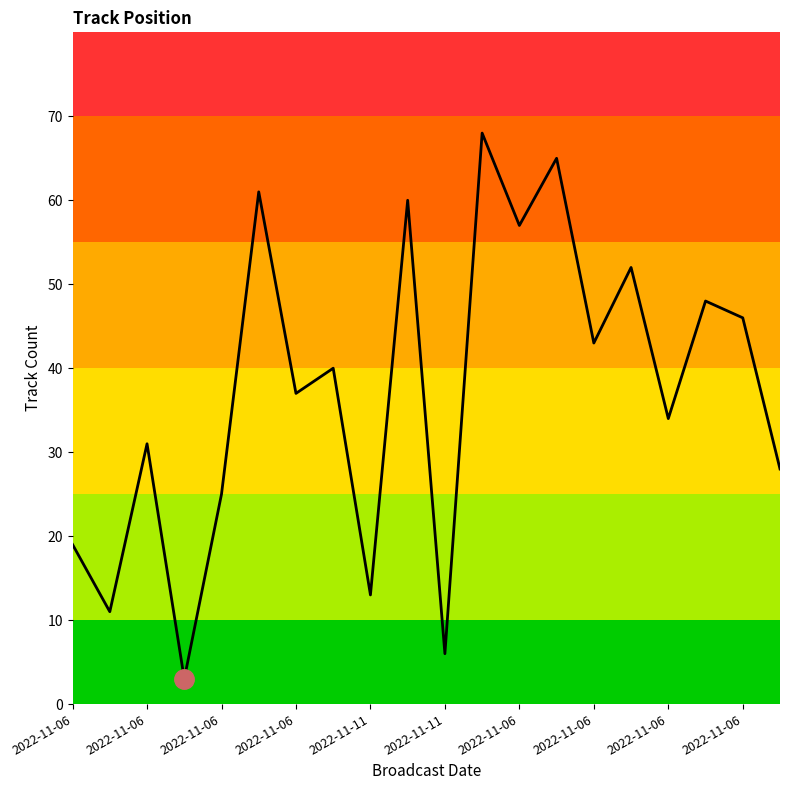

How many interior local peaks (higher than both neighbors) does the data have?

8